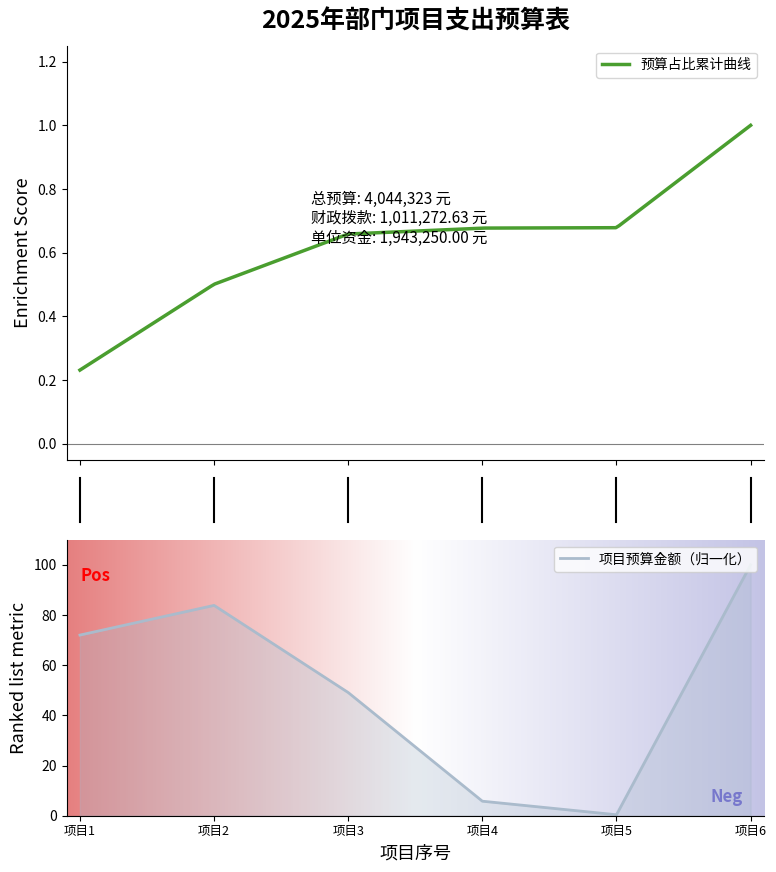

Which category has the highest value in the 项目预算金额（归一化） series?

项目6